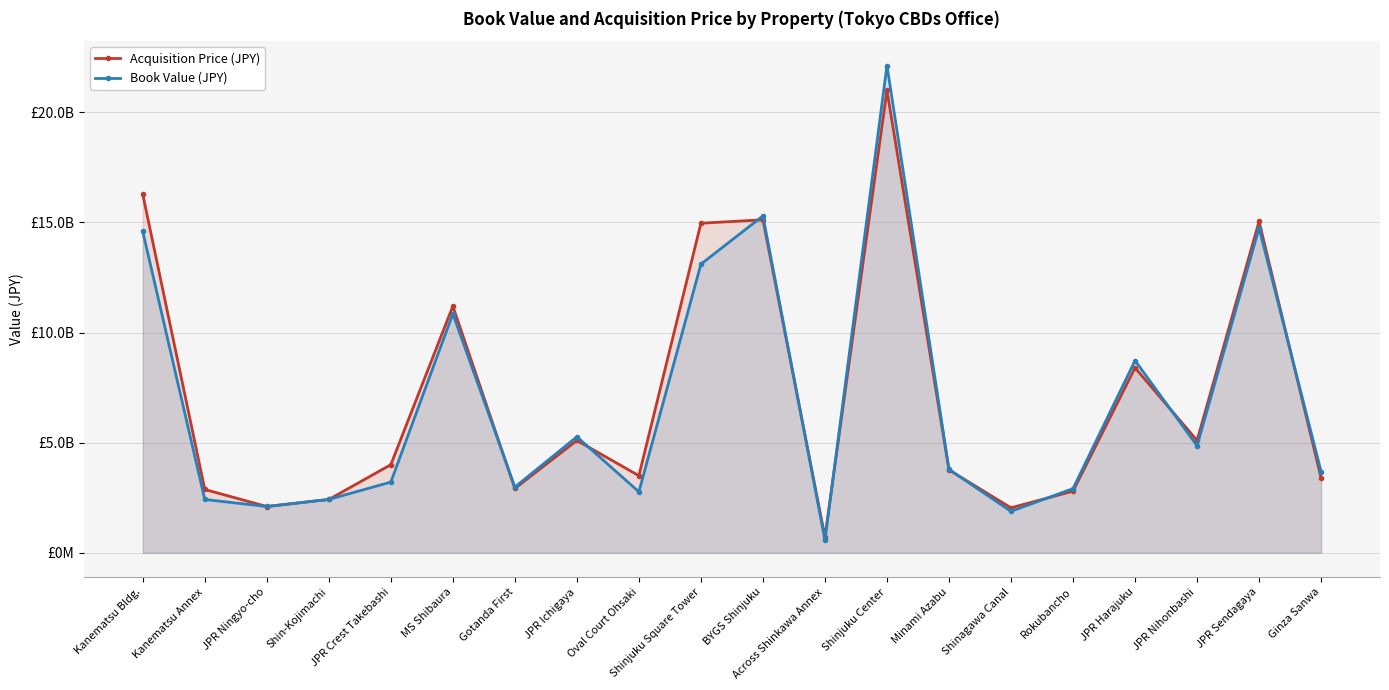

Where is the first local minimum for Book Value (JPY)?

JPR Ningyo-cho